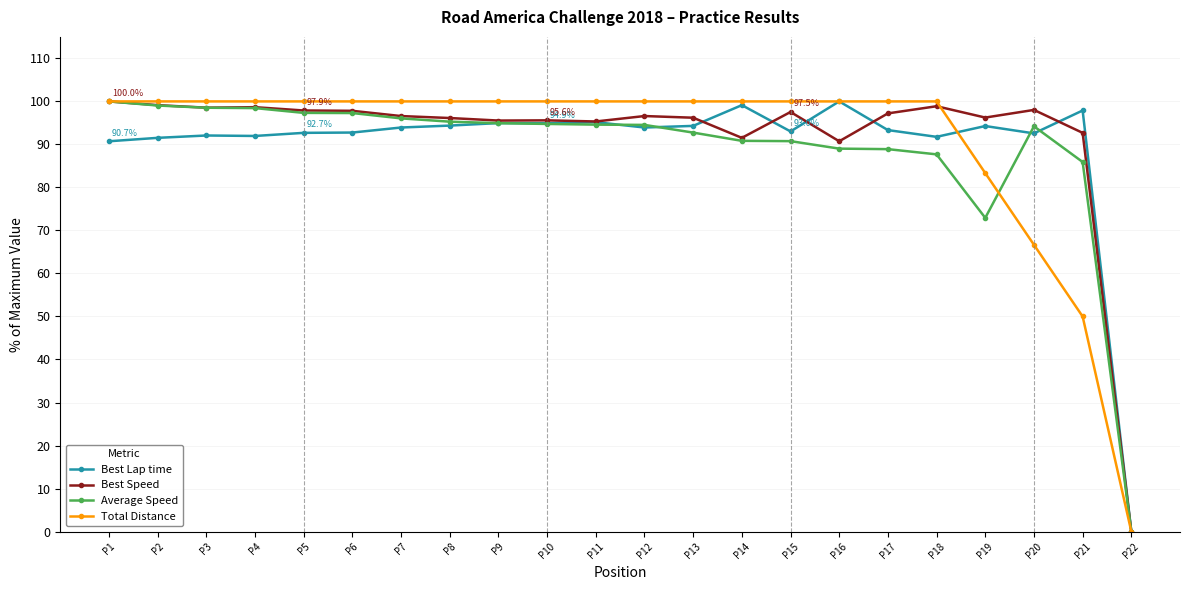

What is the difference between the highest and lowest values at P16?

11.0